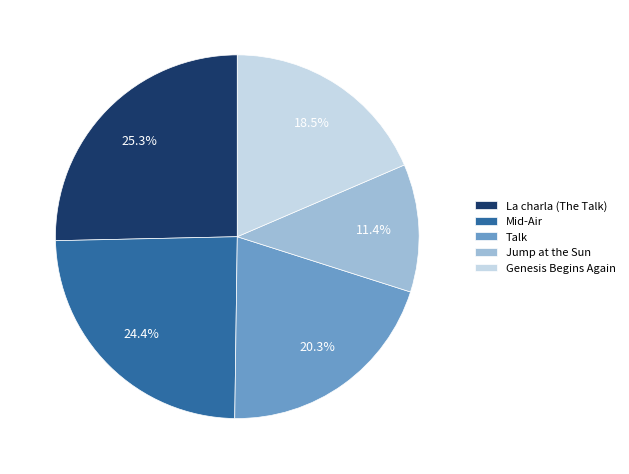

To the nearest percent, what is the combined percentage of Mid-Air and La charla (The Talk)?

50%